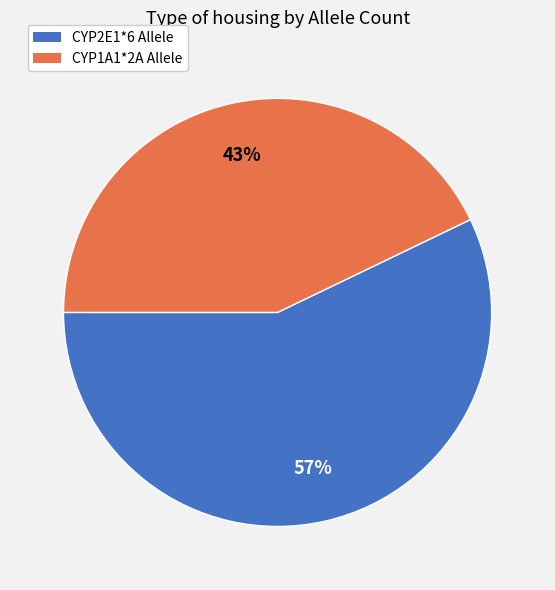

To the nearest percent, what is the difference between the largest and smallest slice percentages?

14%